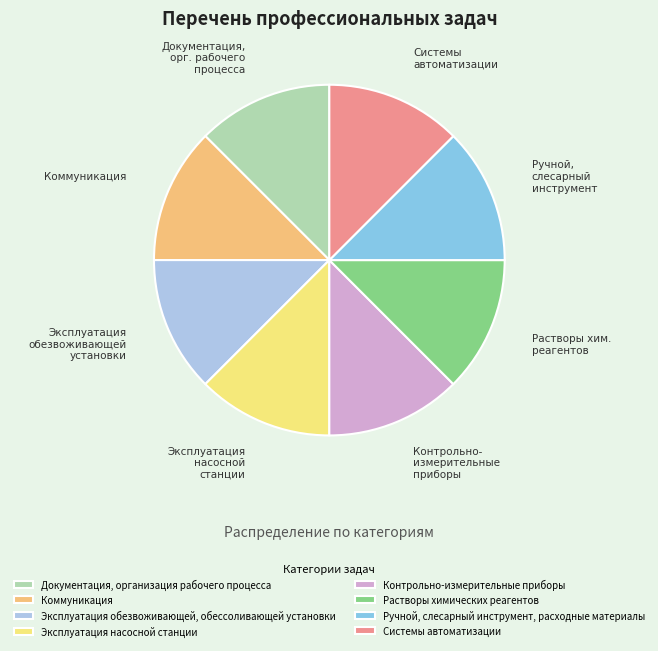

What is the ratio of the value at Документация, организация рабочего процесса to the value at Коммуникация?

1.0